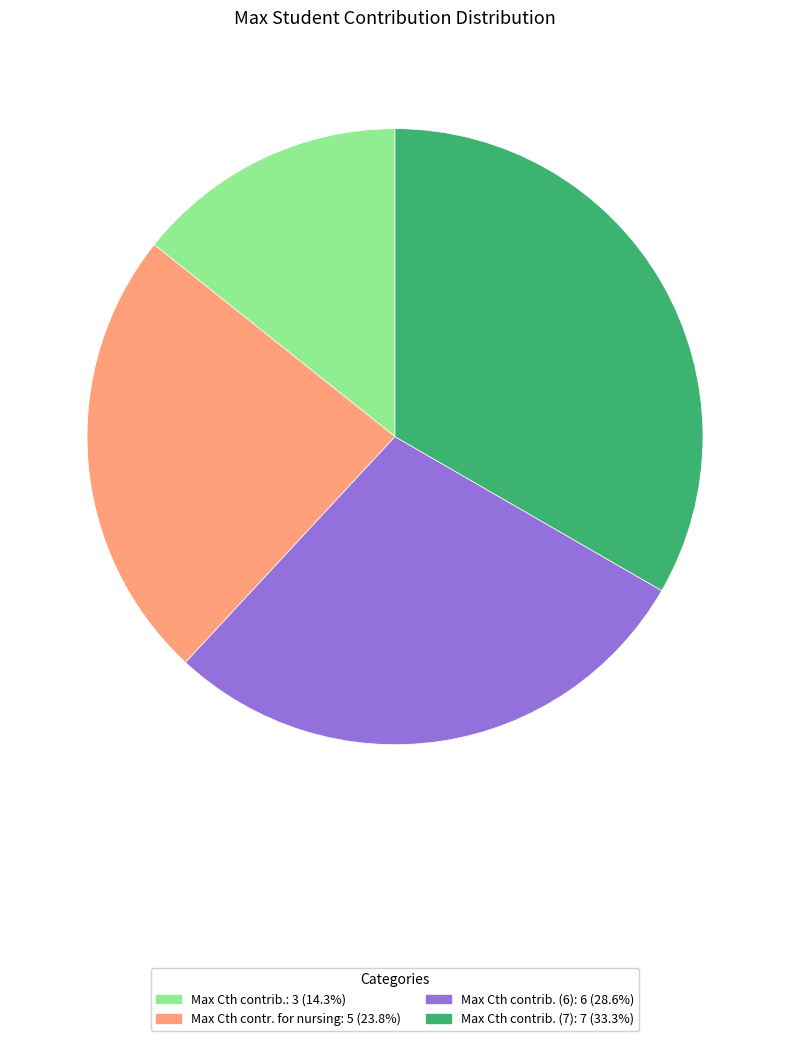

Does any single category account for the majority?

No